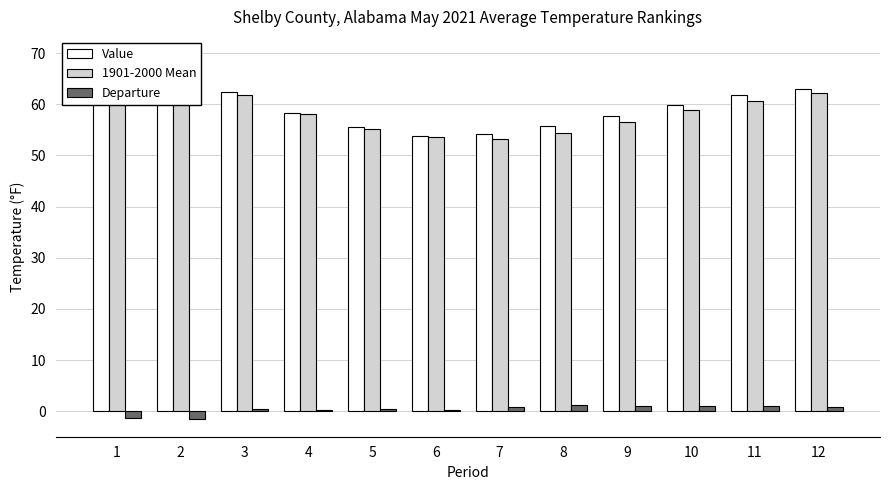

What is the value of the Departure bar at the 4th from the left?

0.3